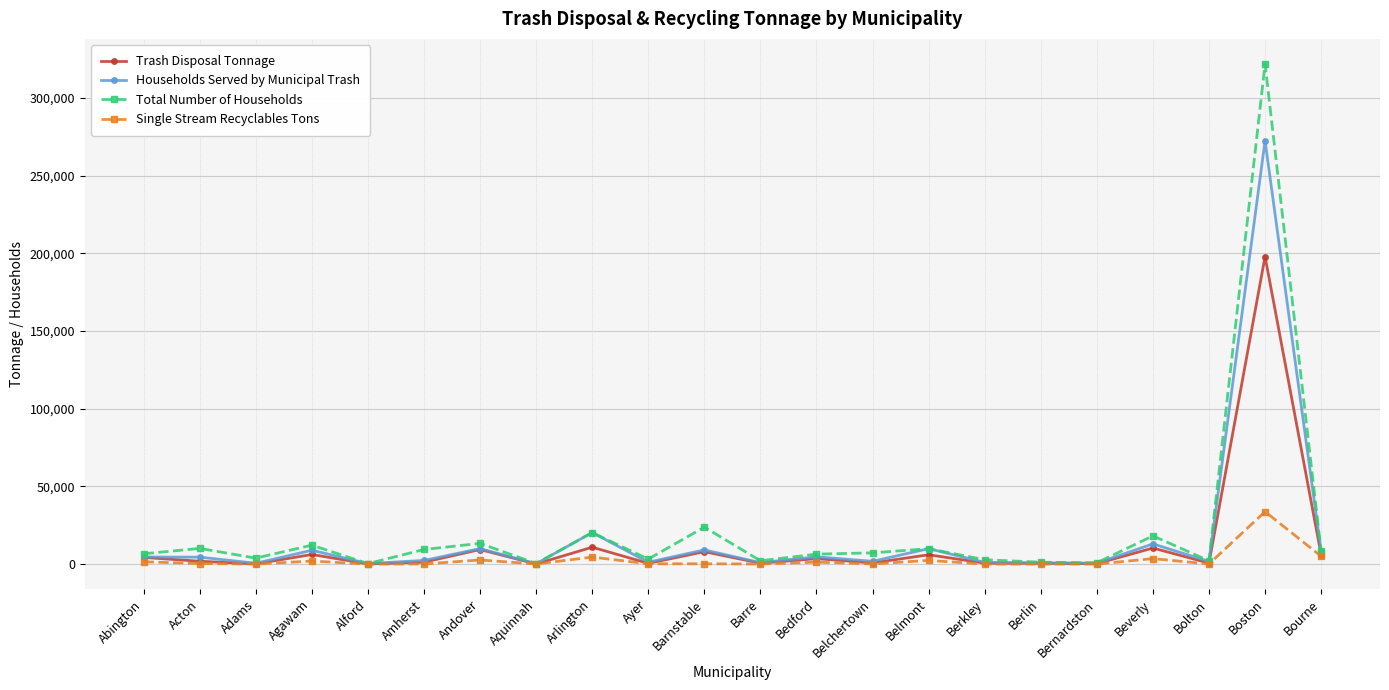

The value of Total Number of Households at Andover is 13361.0. True or false?

True